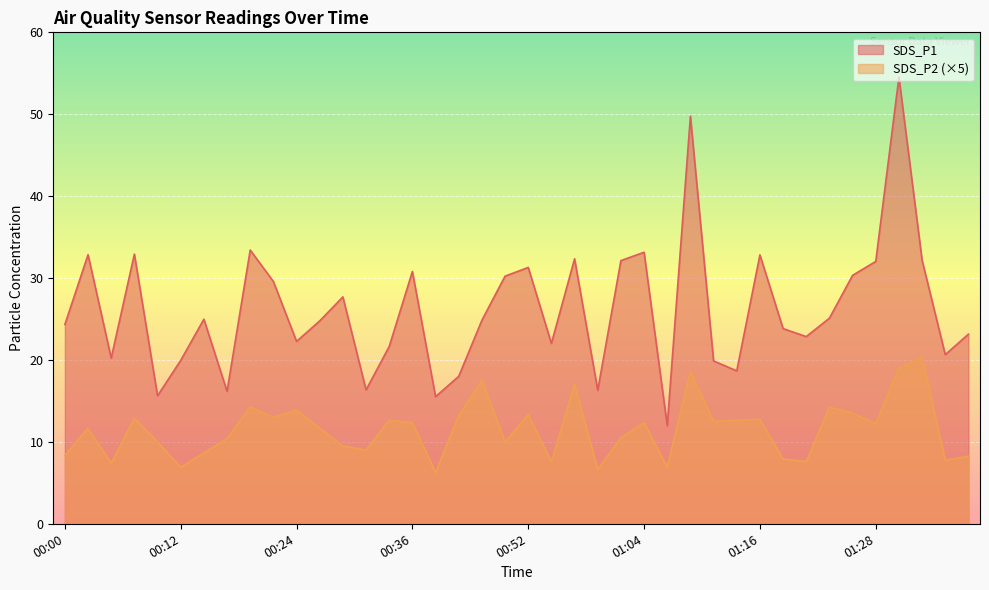

How many interior local valleys does the SDS_P2 series have?

13